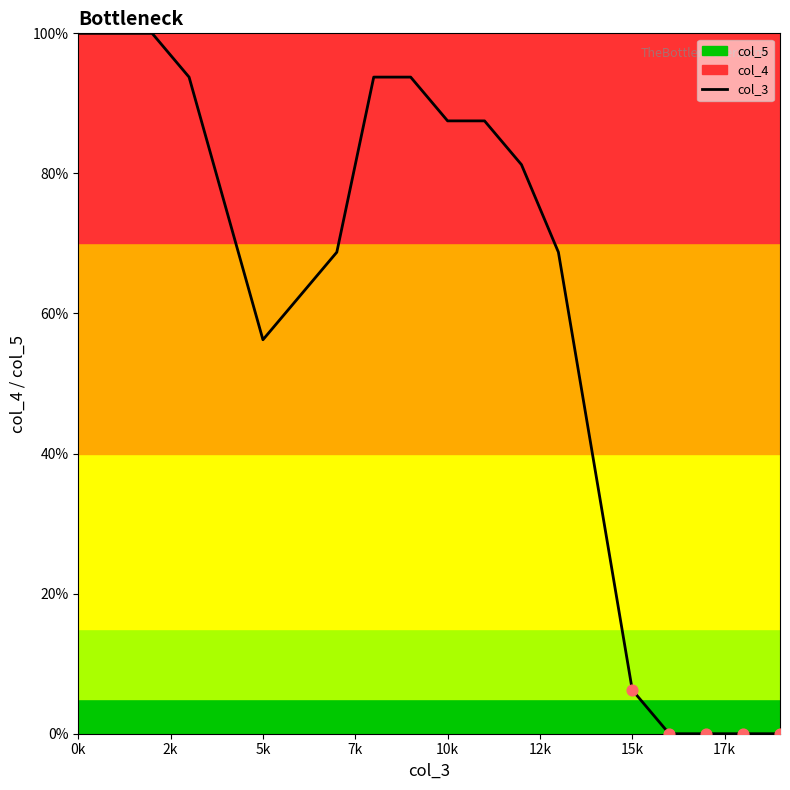

What is the change in value from 0k to 16?

-100.0